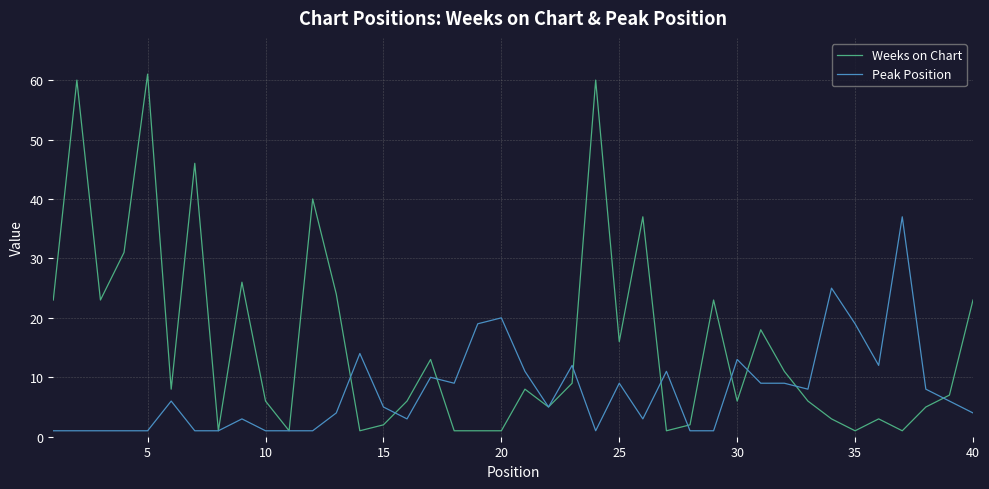

Which series has the largest range (max minus min)?

Weeks on Chart